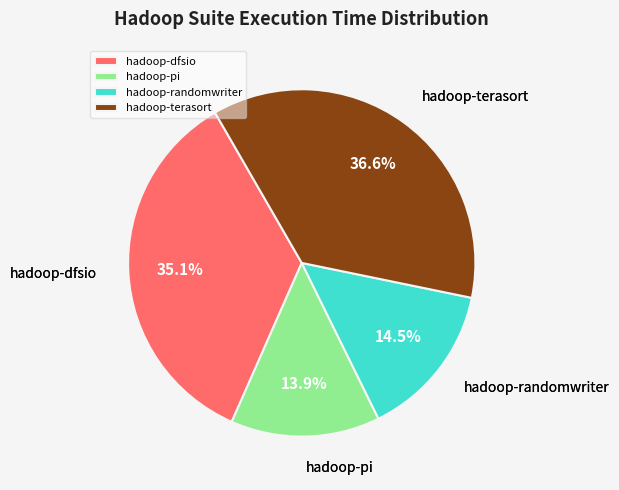

Is hadoop-pi the majority of the pie?

No